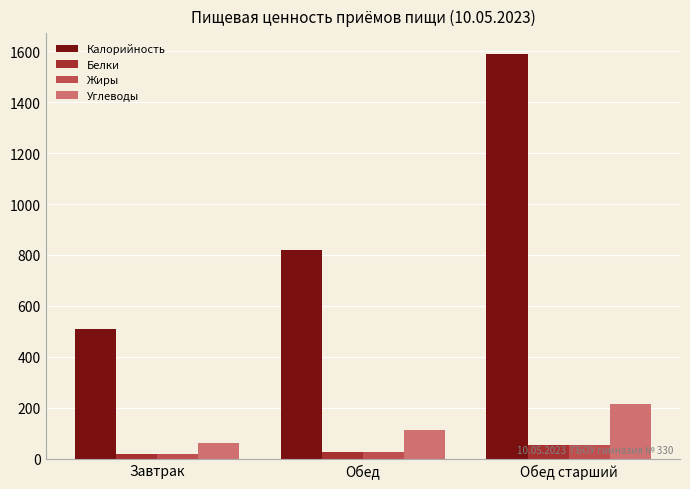

Which category has the lowest value in the Углеводы series?

Завтрак